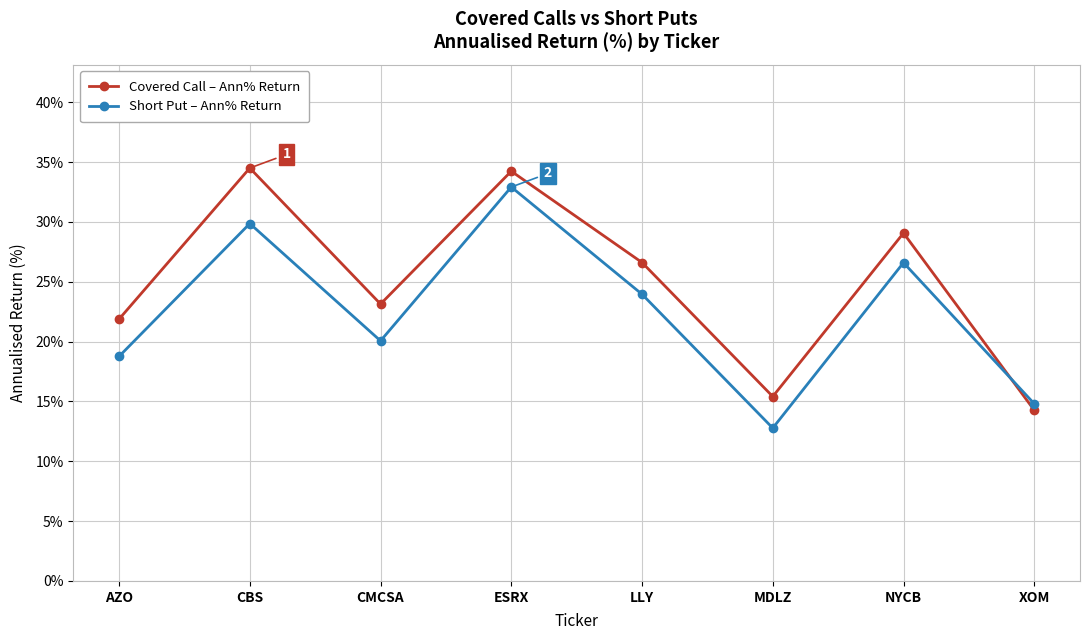

At which category is the sum across all series the highest?

ESRX